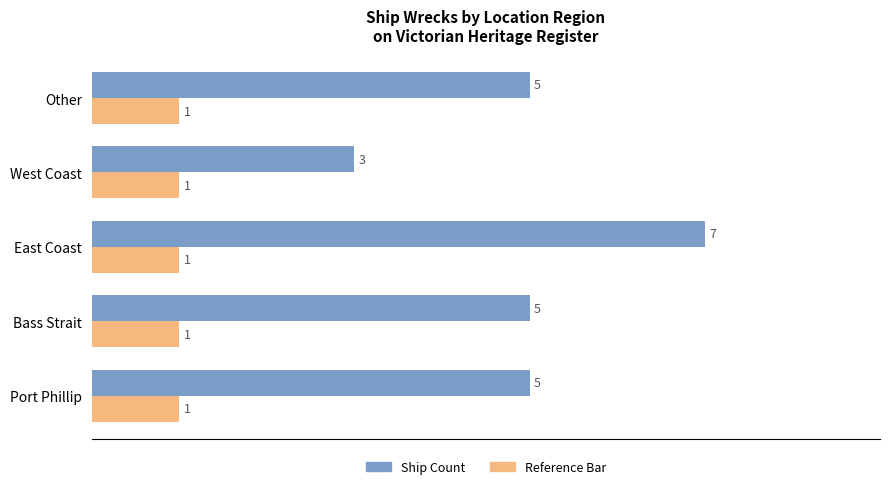

What is the total value across all series at West Coast?

4